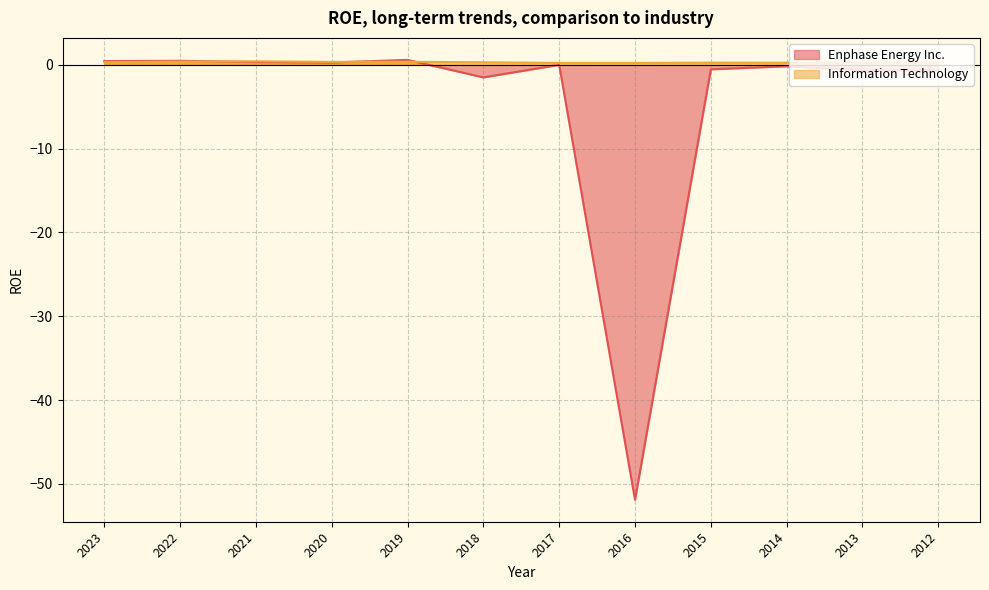

How many negative values does the Enphase Energy Inc. series have?

6